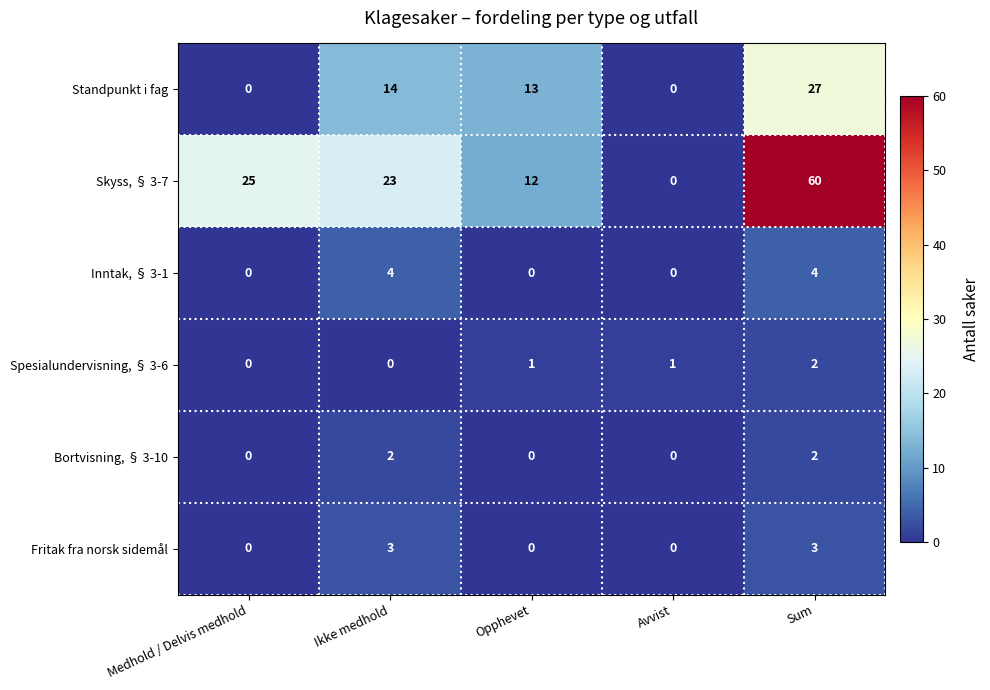

What is the spread (max minus min) of values at Sum?

58